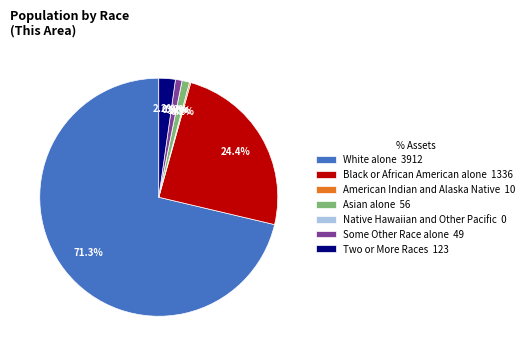

Which category accounts for the majority?

White alone